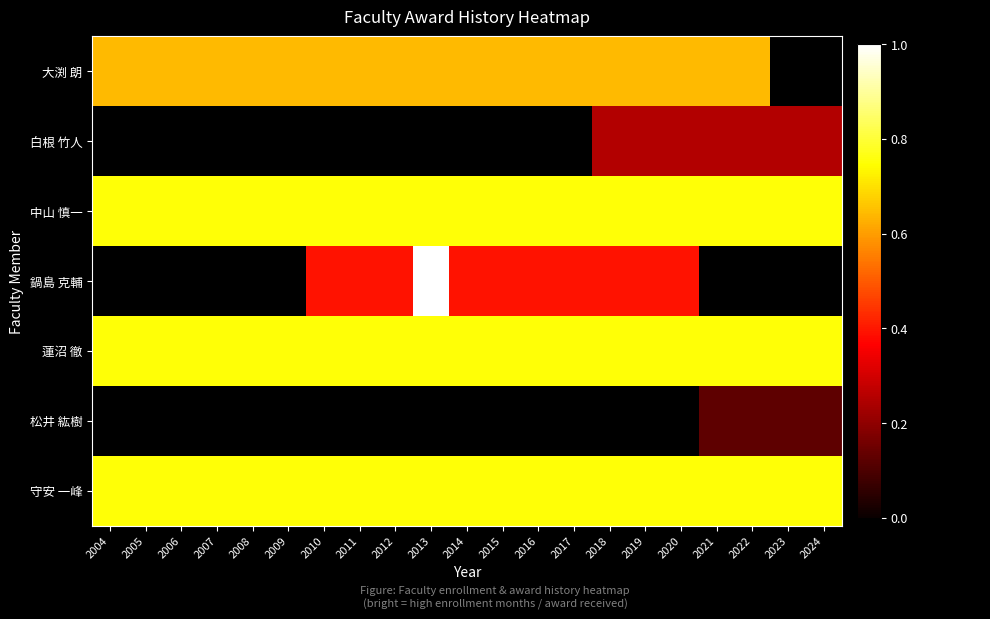

At how many categories does at least one series exceed 0?

21